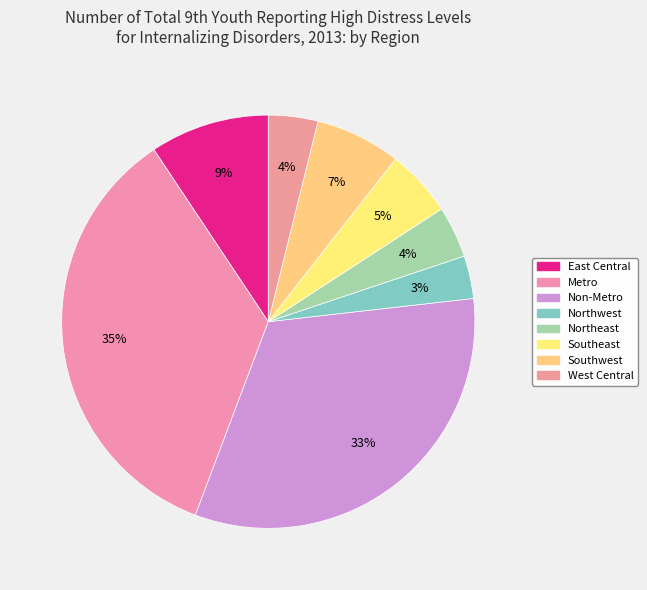

To the nearest percent, what is the difference between the Southeast and West Central slice percentages?

1%